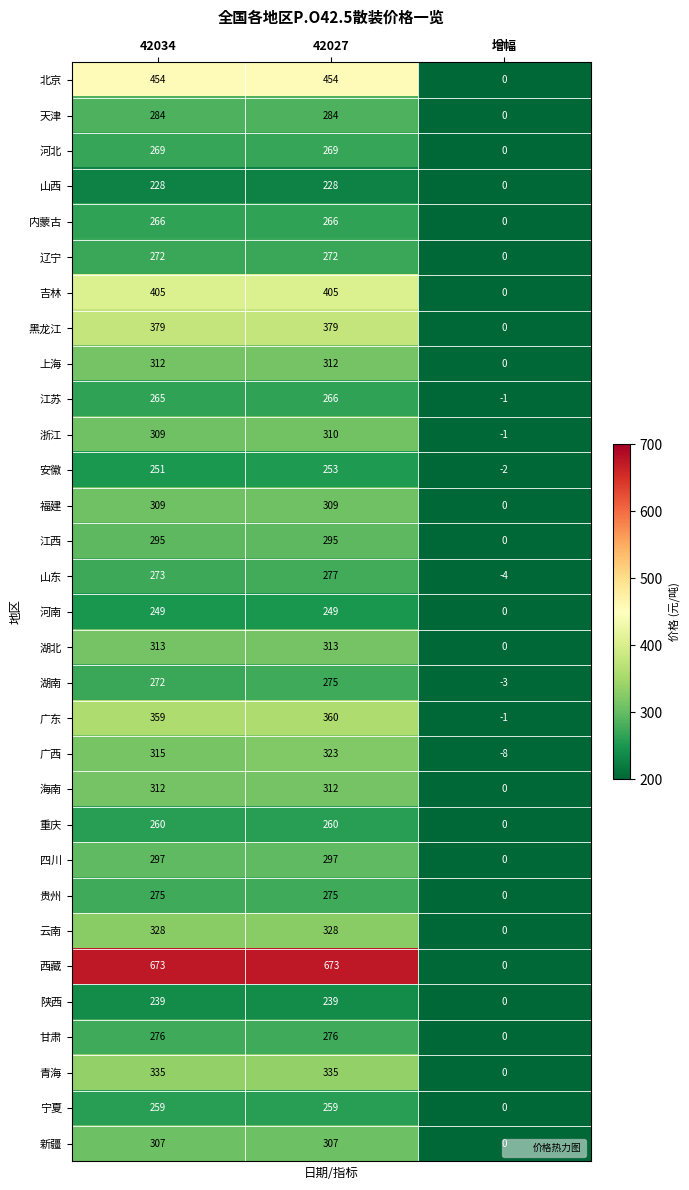

Between 42034 and 42027, which series saw the biggest shift?

广西